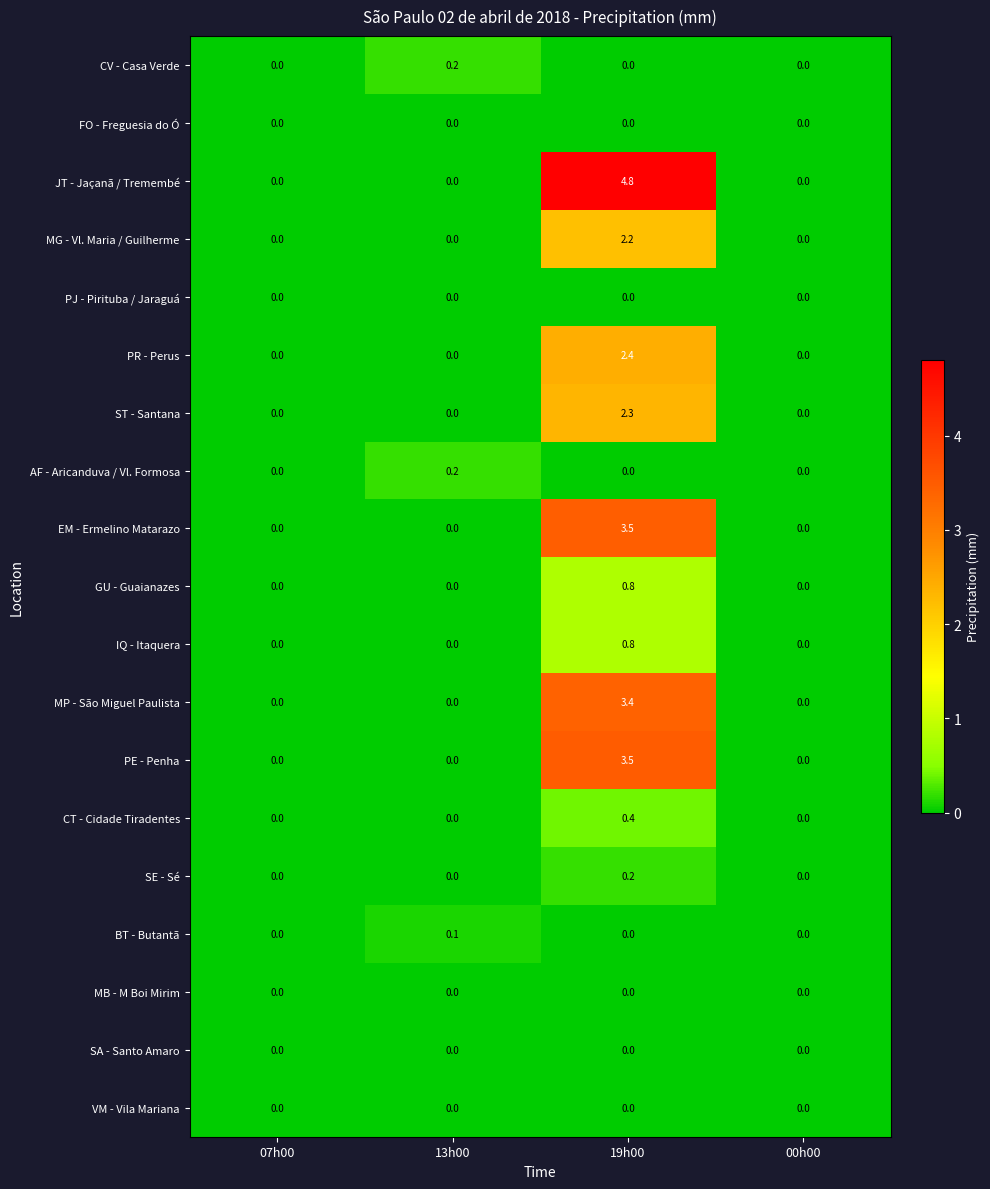

What is the sum of the MP - São Miguel Paulista values at 07h00 and 19h00?

3.4